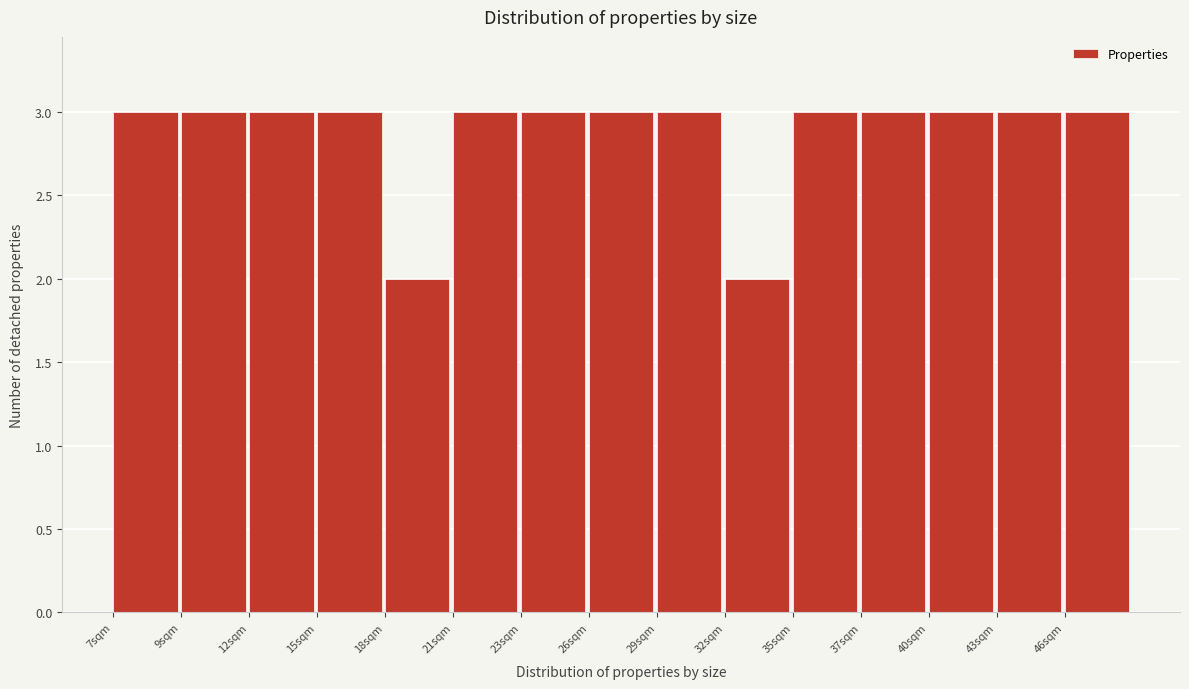

Reading right to left, extract all data points from this chart.

46sqm=3	43sqm=3	40sqm=3	37sqm=3	35sqm=3	32sqm=2	29sqm=3	26sqm=3	23sqm=3	21sqm=3	18sqm=2	15sqm=3	12sqm=3	9sqm=3	7sqm=3